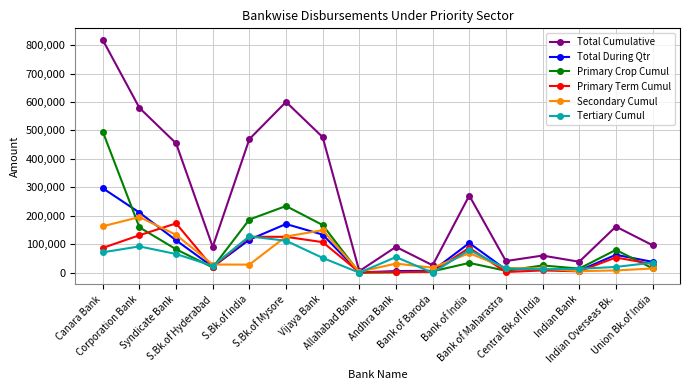

What is the difference between the maximum and second lowest values in the Total Cumulative series?

791629